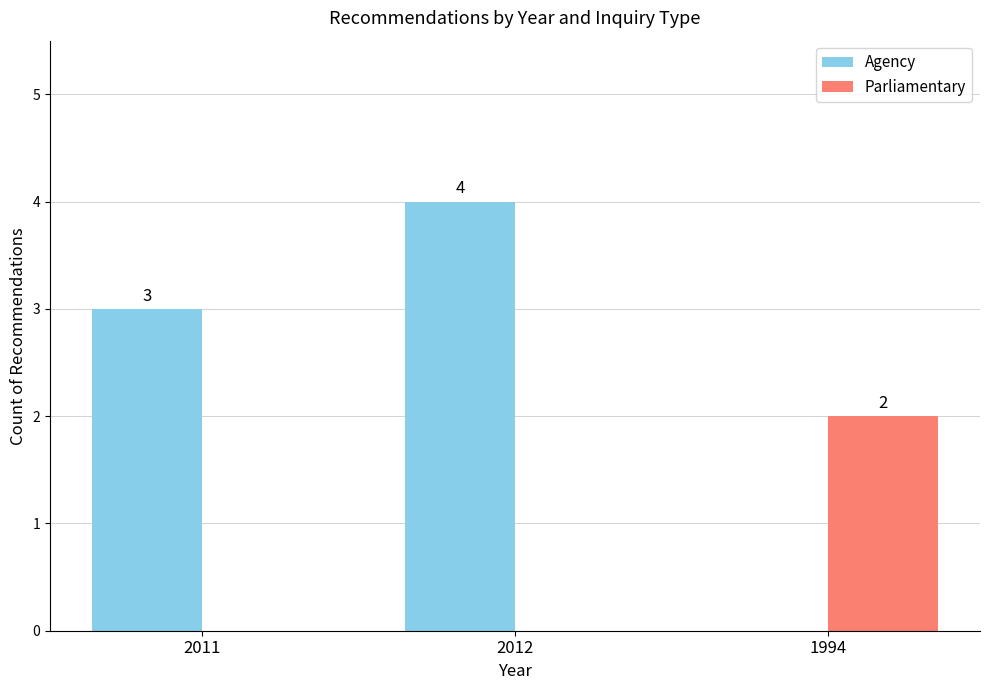

Does the chart contain stacked bars?

No